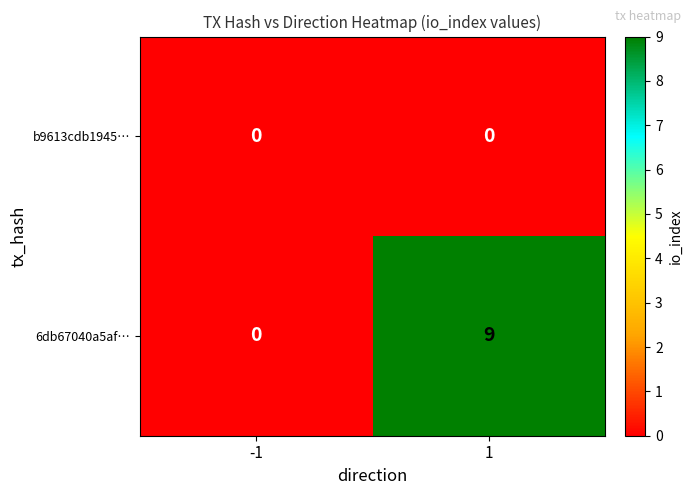

What is the sum of the 6db67040a5af… values at -1 and 1?

9